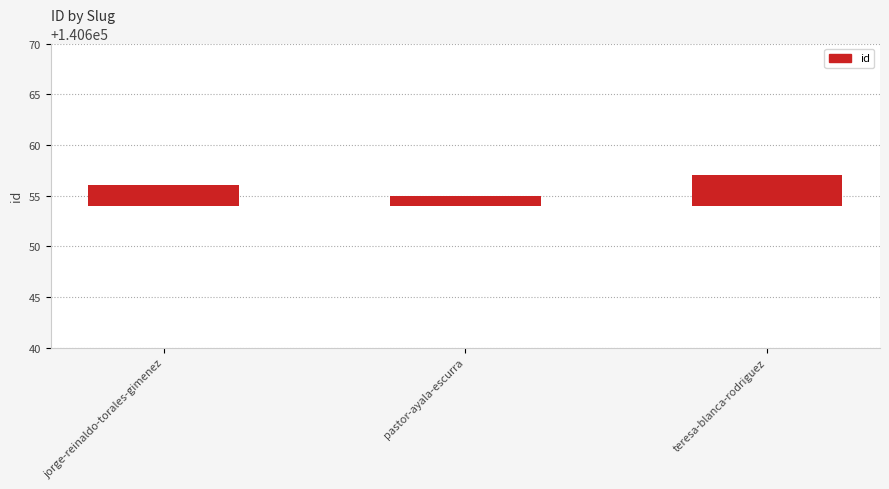

How many distinct data groups are displayed?

1